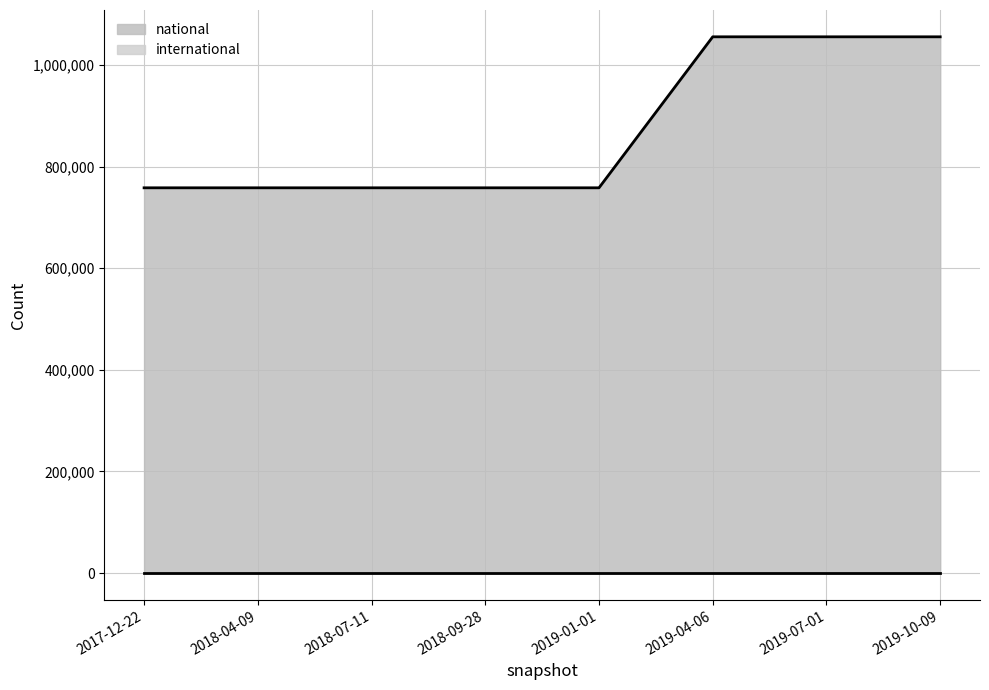

What is the sum of all values?

6959287